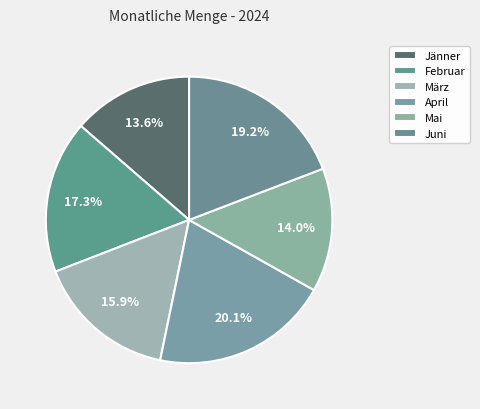

The April slice represents 20% of the pie. True or false?

True